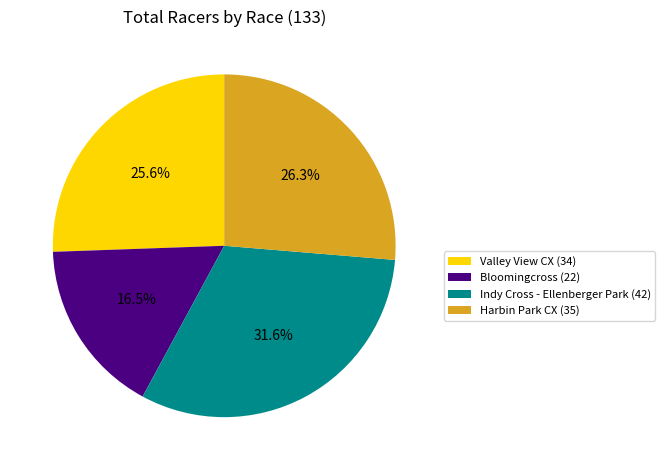

Is Valley View CX the majority of the pie?

No